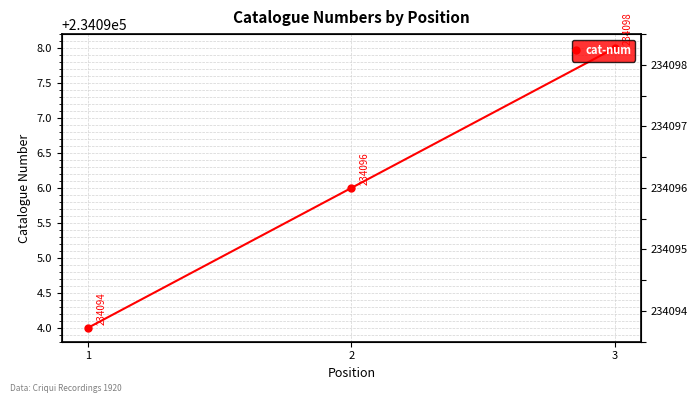

How many values are below 234096?

1